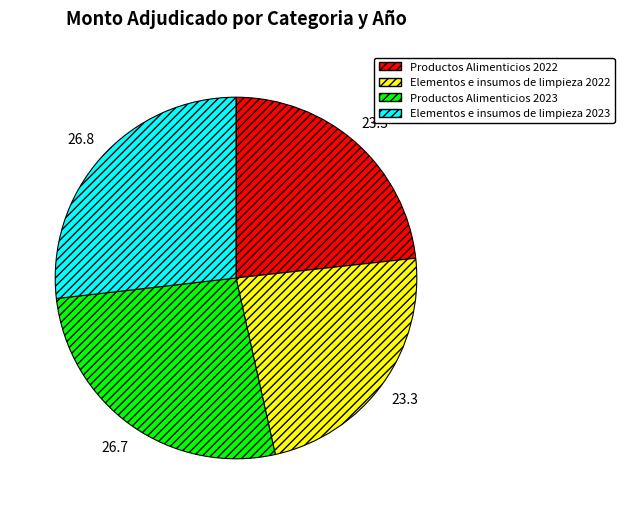

Count the number of slices in the pie.

4